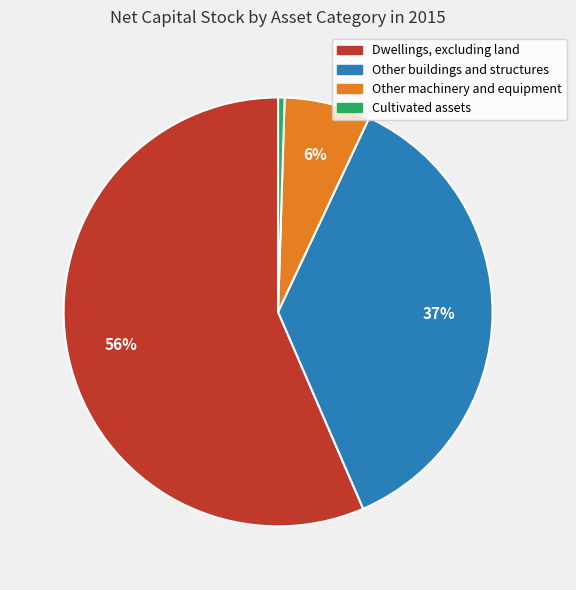

To the nearest percent, what is the average slice percentage?

25%